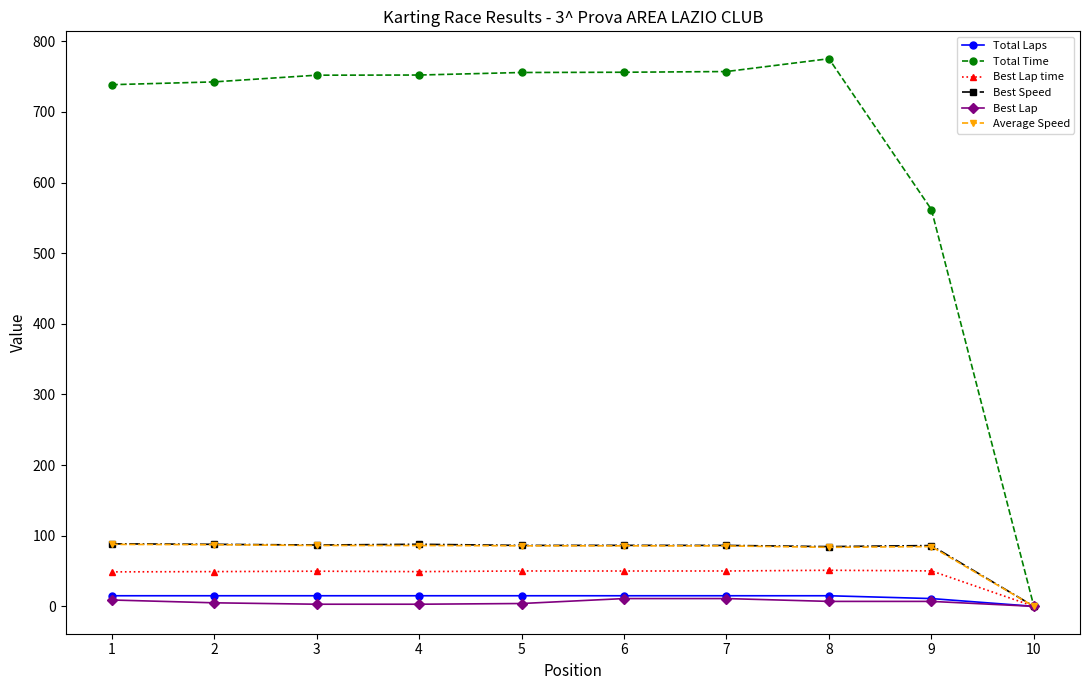

What is the maximum value shown in the chart?

775.4